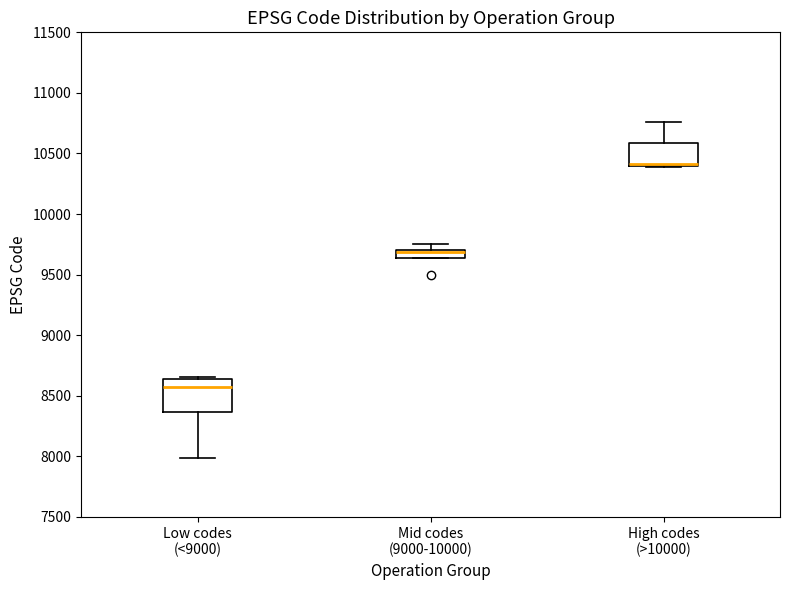

Where does the upper whisker of the box for High codes (>10000) end on the y-axis? The values are not printed on the chart, so give them approximately, as read against the axis.

10750